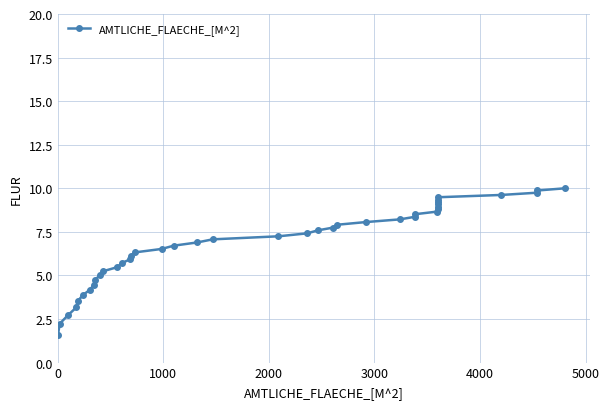

What is the smallest value displayed?

1.6